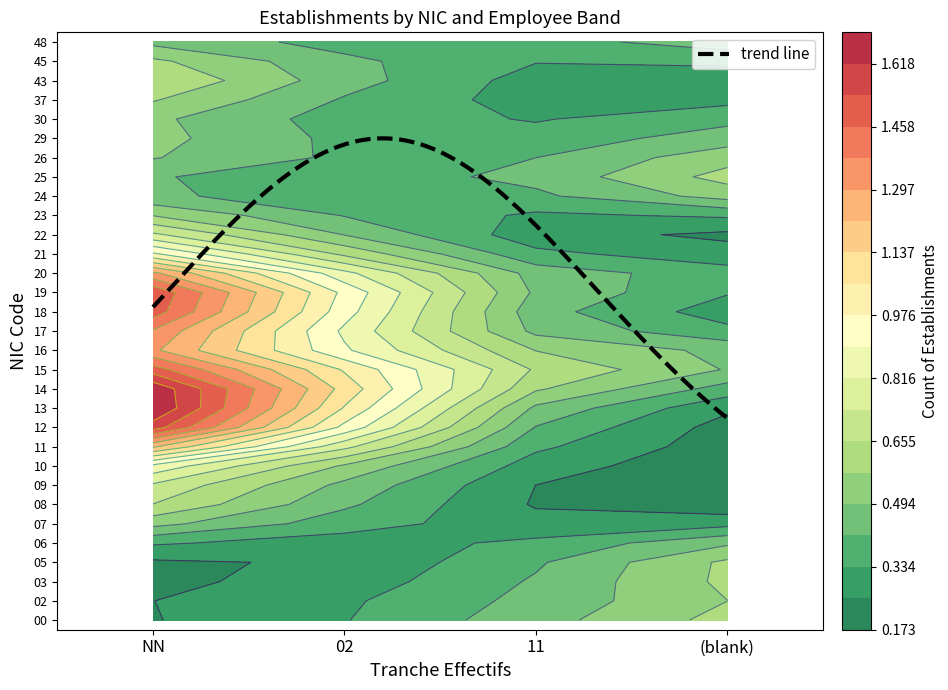

Which series has the largest total across all categories?

12